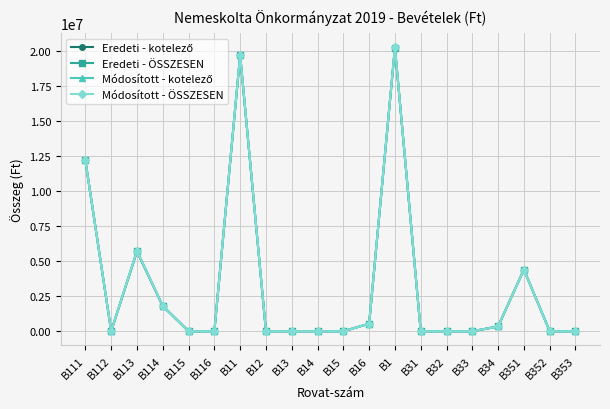

Does the chart have visible grid lines?

Yes